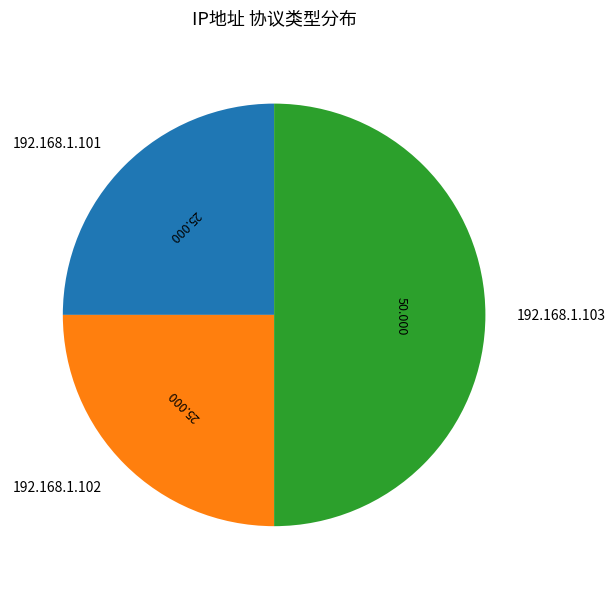

The 192.168.1.103 slice represents 99% of the pie. True or false?

False